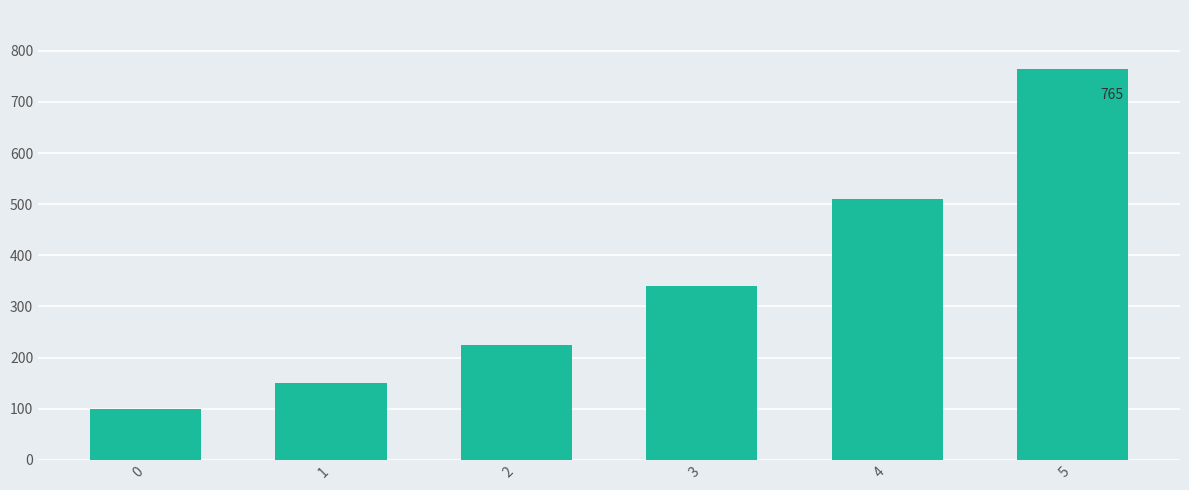

Is it true that the value at 1 is 150?

True